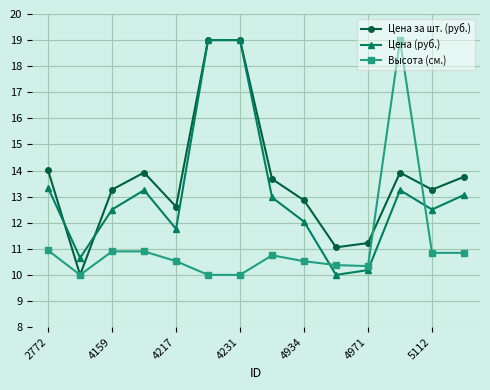

After their last crossing, which series has the higher values: Цена за шт. (руб.) or Высота (см.)?

Цена за шт. (руб.)